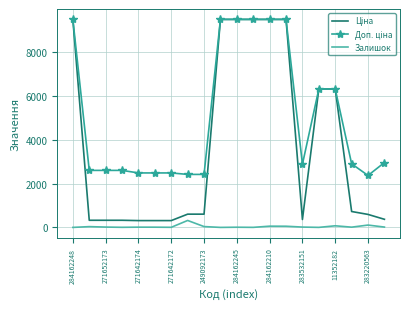

What is the greatest value displayed?

9480.1